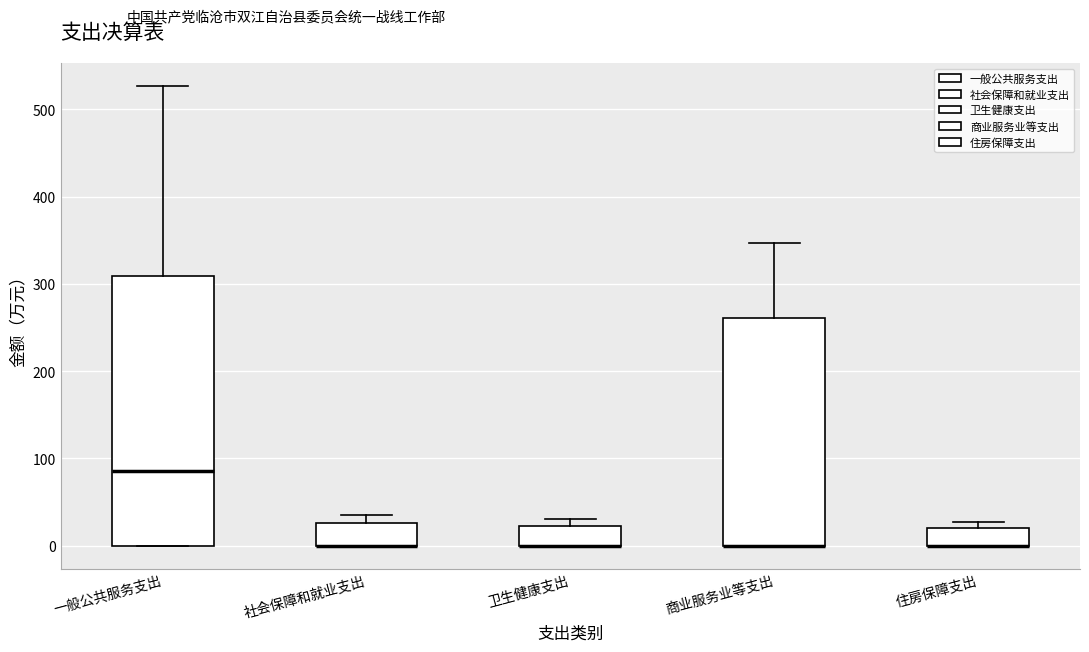

Comparing the boxes themselves (not the whiskers), which one is the tallest?

一般公共服务支出